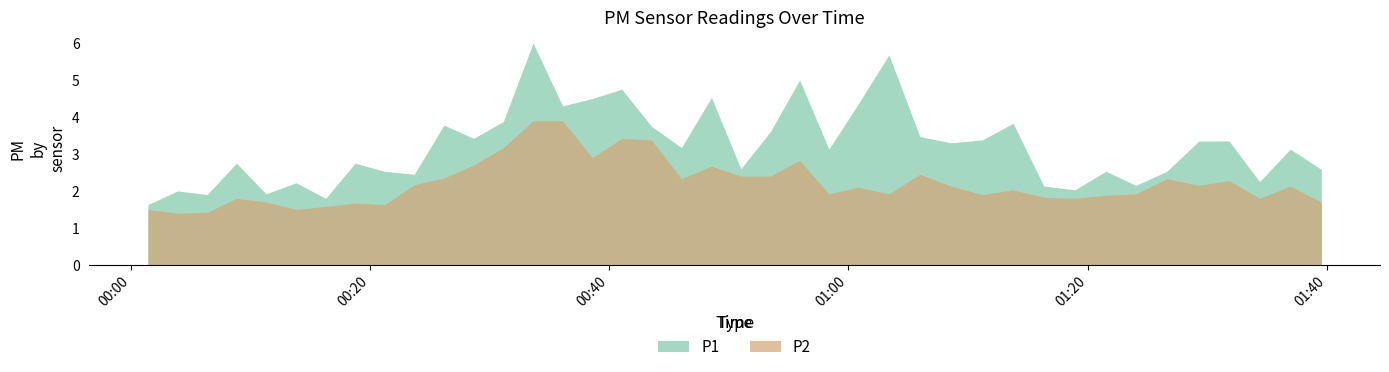

What is the difference between the maximum and minimum values in the P2 series?

2.5